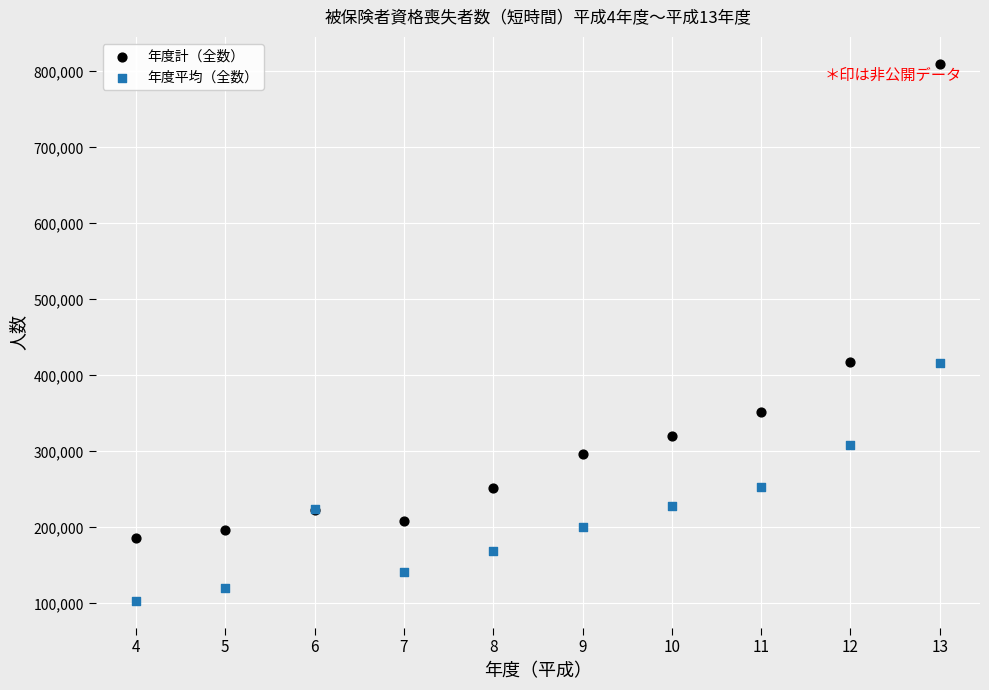

Which series has the widest spread of Y values?

年度計（全数）